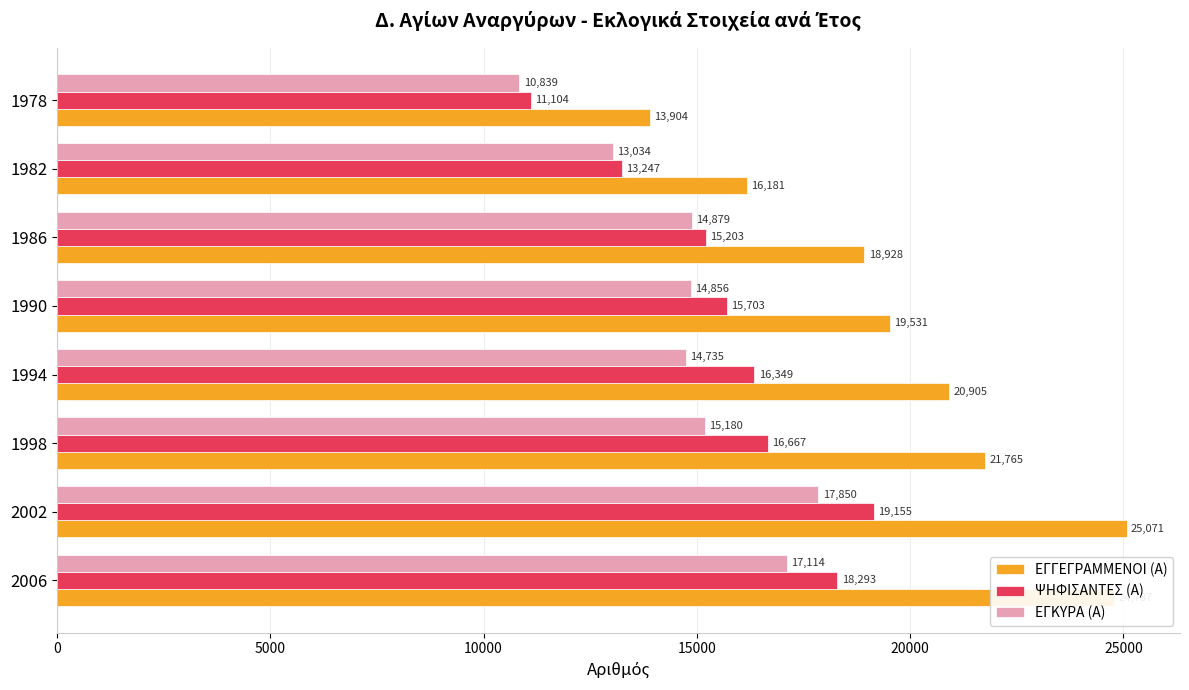

The value of ΨΗΦΙΣΑΝΤΕΣ (Α) at 1990 is 27312. True or false?

False